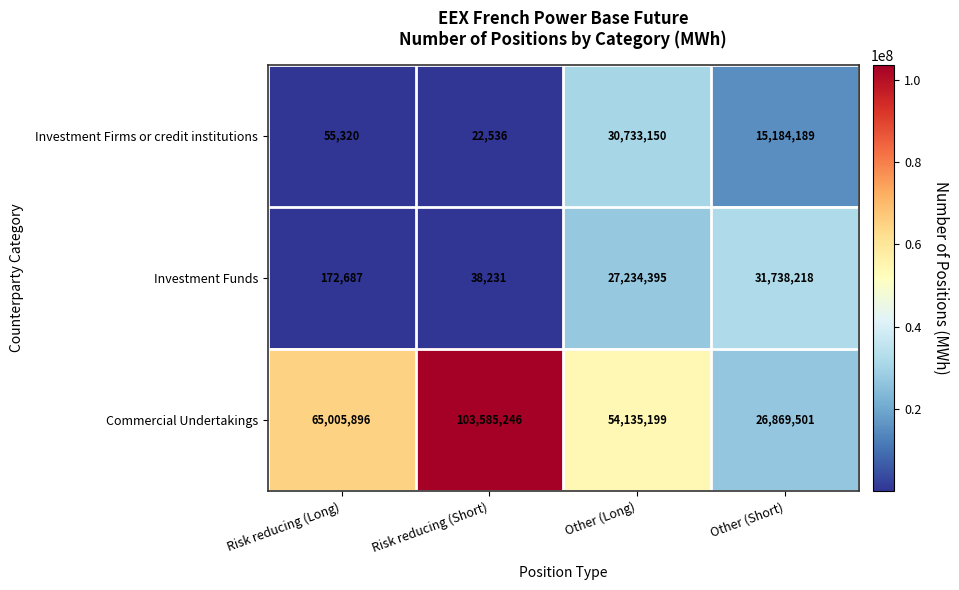

The Investment Funds series shows 31738218 at Other (Short). True or false?

True